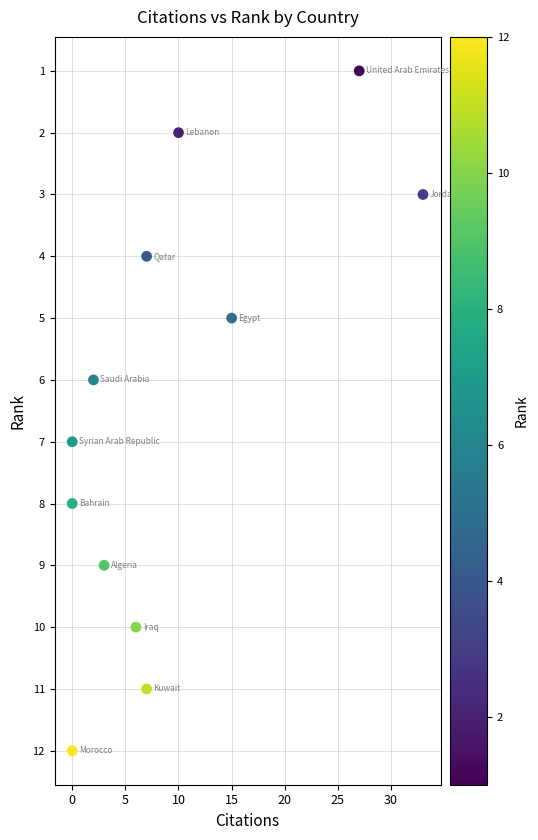

What is the range of Y values (max minus min)?

11